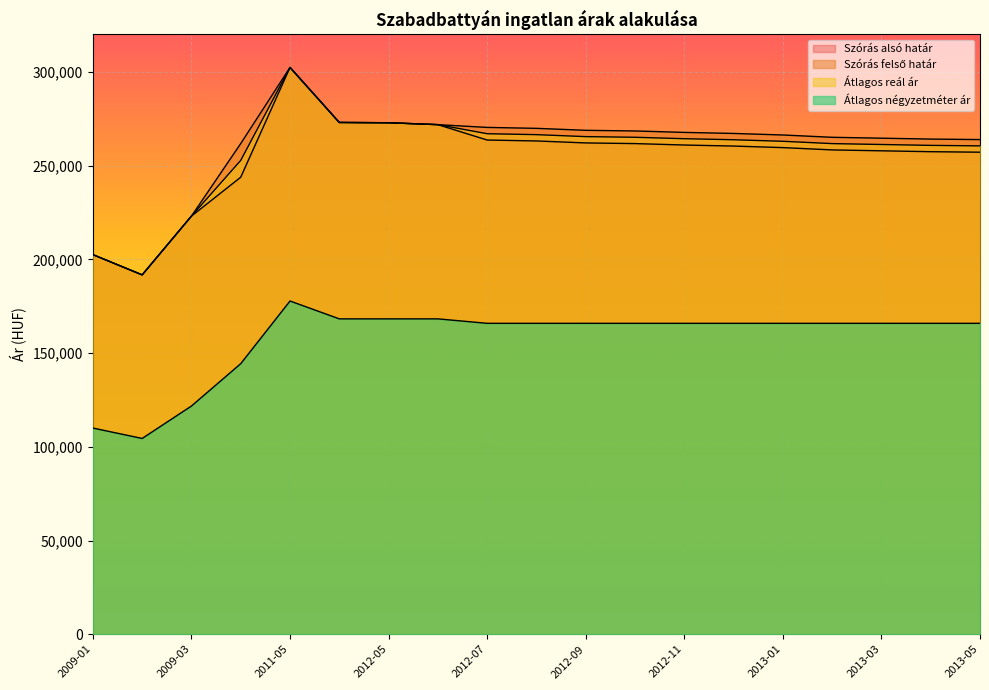

How many values in the Átlagos négyzetméter ár series are below 165872?

4